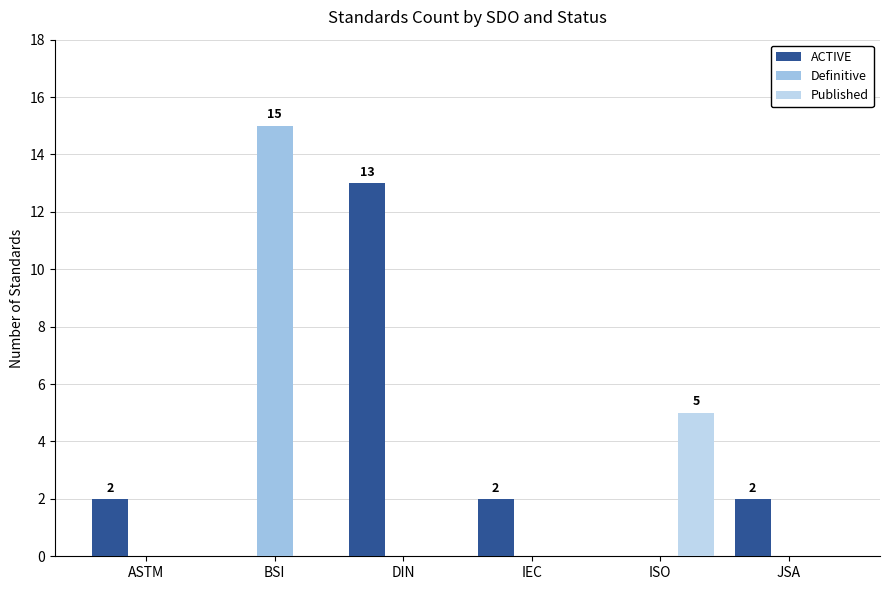

Reading right to left, list all the values displayed in this chart.

ACTIVE: 2	0	2	13	0	2
Definitive: 0	0	0	0	15	0
Published: 0	5	0	0	0	0